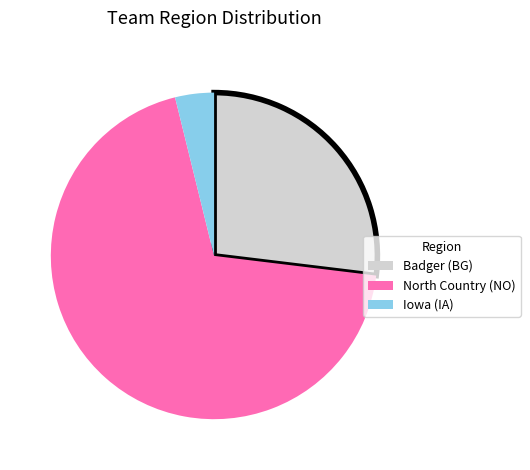

Which category has the smallest portion of the pie?

Iowa (IA)